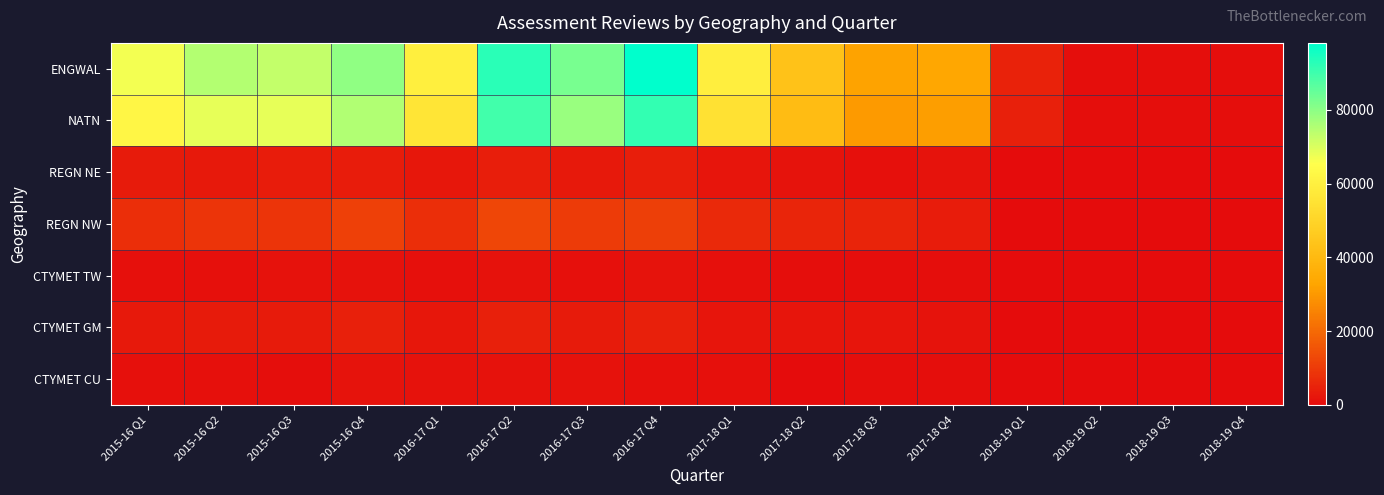

Which series has the largest total across all categories?

ENGWAL